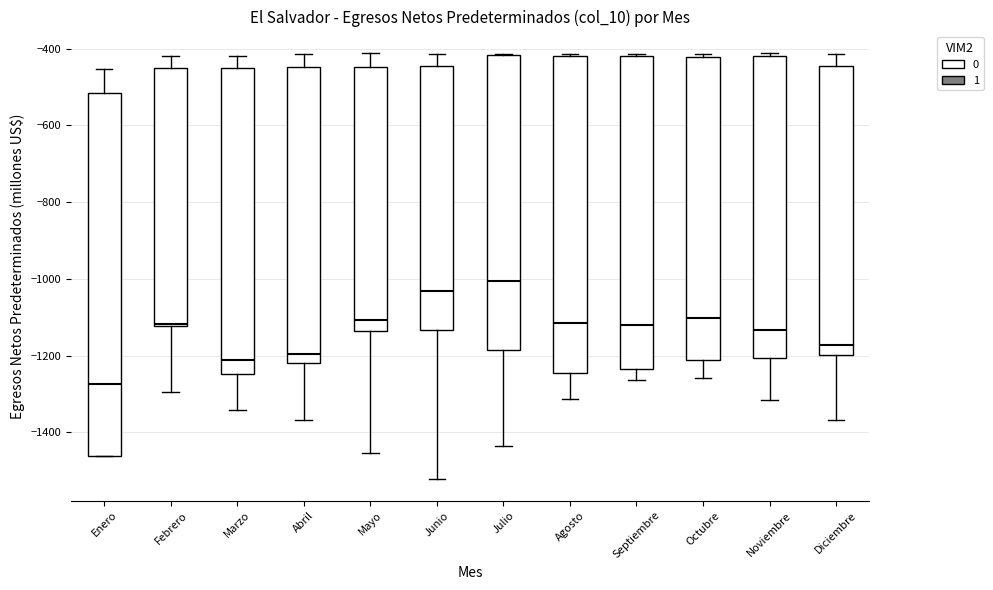

Where is the upper edge of the box for Septiembre on the y-axis? The values are not printed on the chart, so give them approximately, as read against the axis.

-420